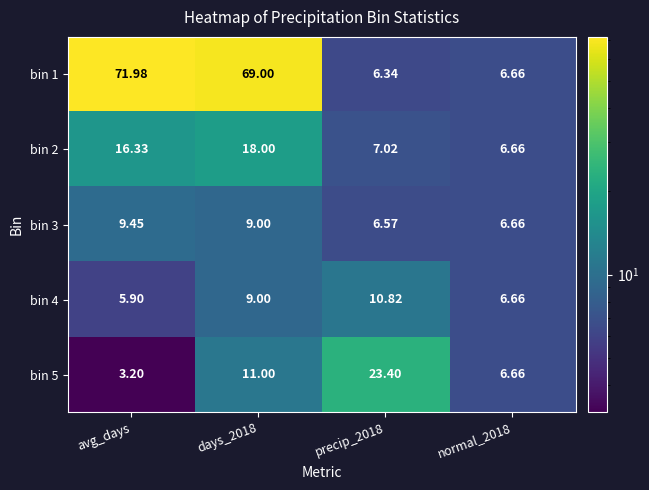

At which category does the chart reach its peak across all series?

avg_days